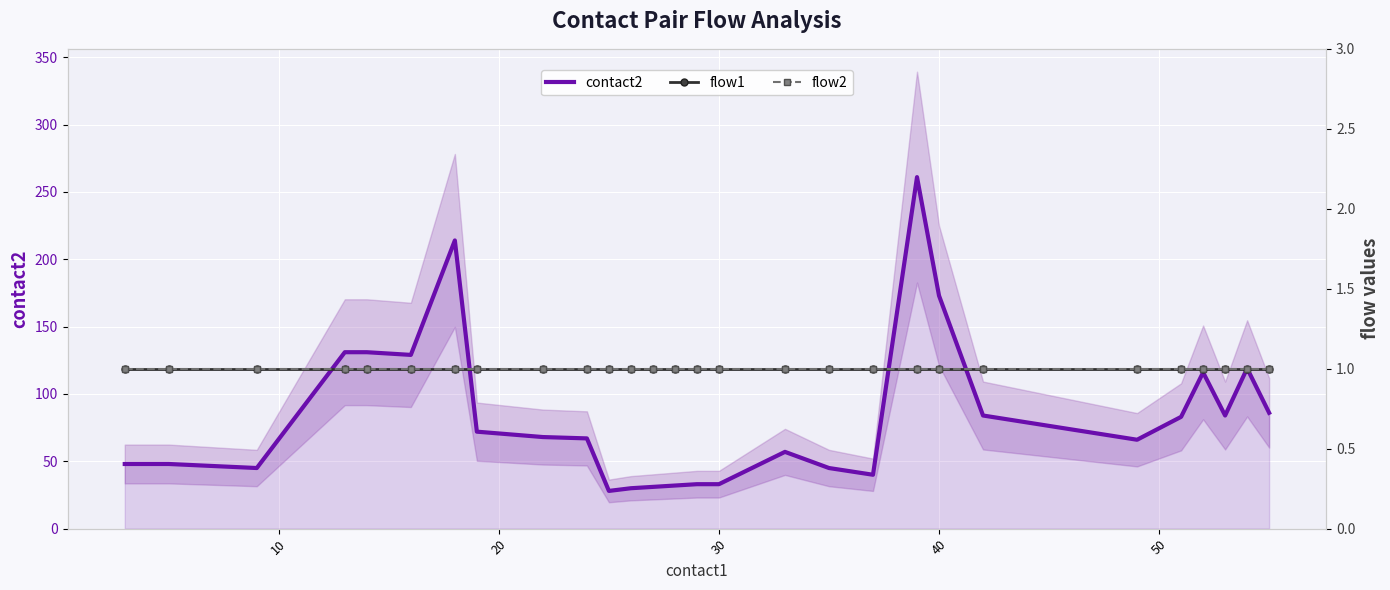

True or false: flow2 and contact2 cross at least once.

False